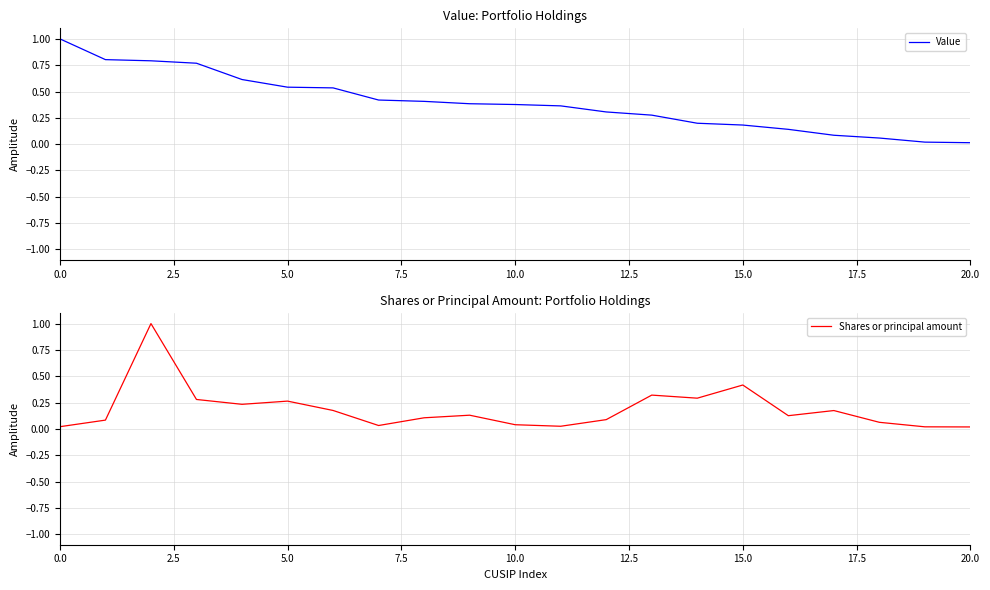

Is this an area chart (filled region under the line)?

No